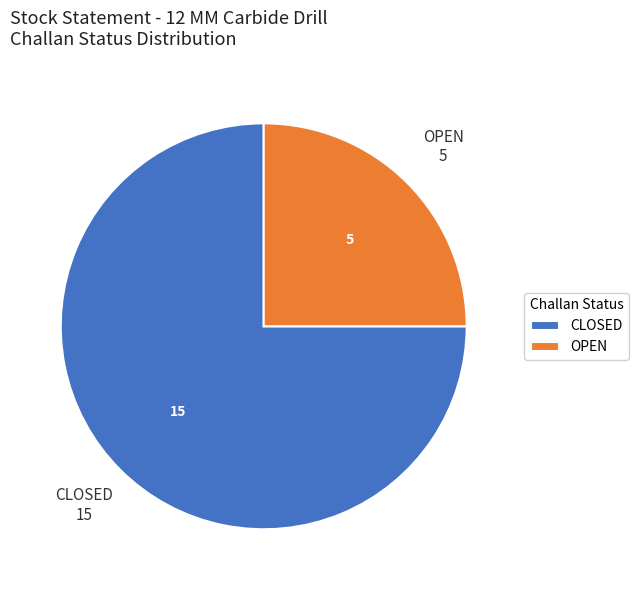

Which slice is the smallest?

OPEN